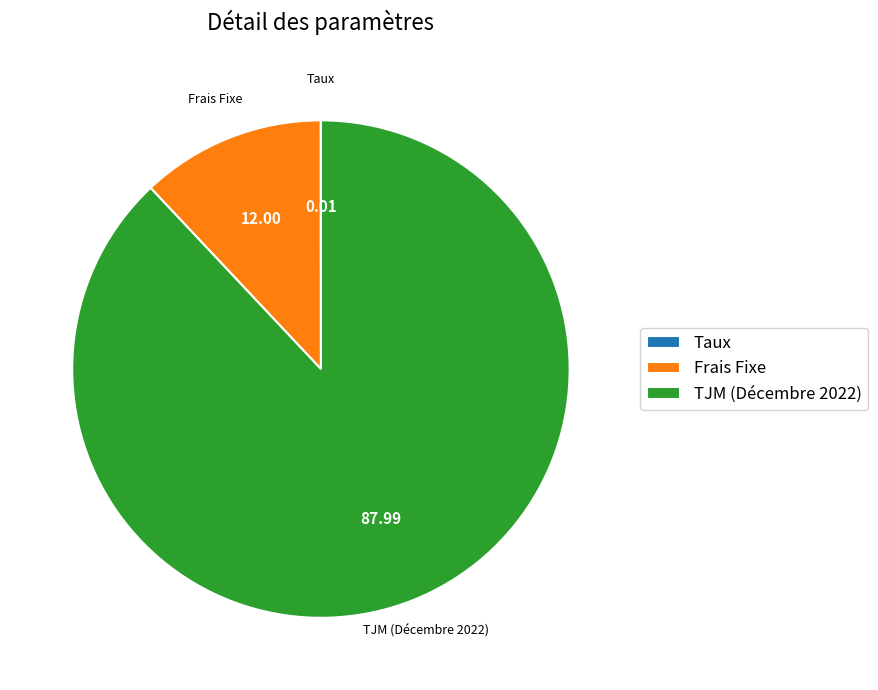

Which slice represents more than half of the pie?

TJM (Décembre 2022)